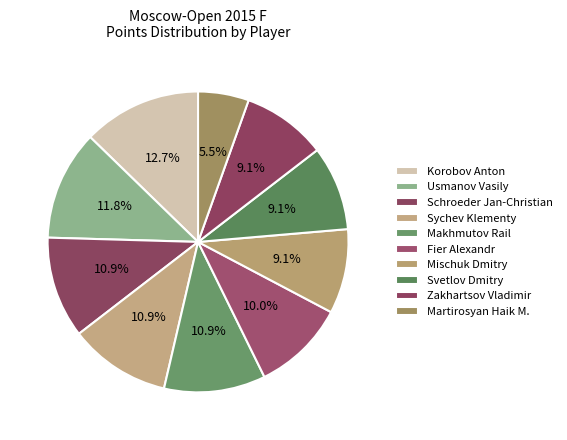

Count the number of slices in the pie.

10